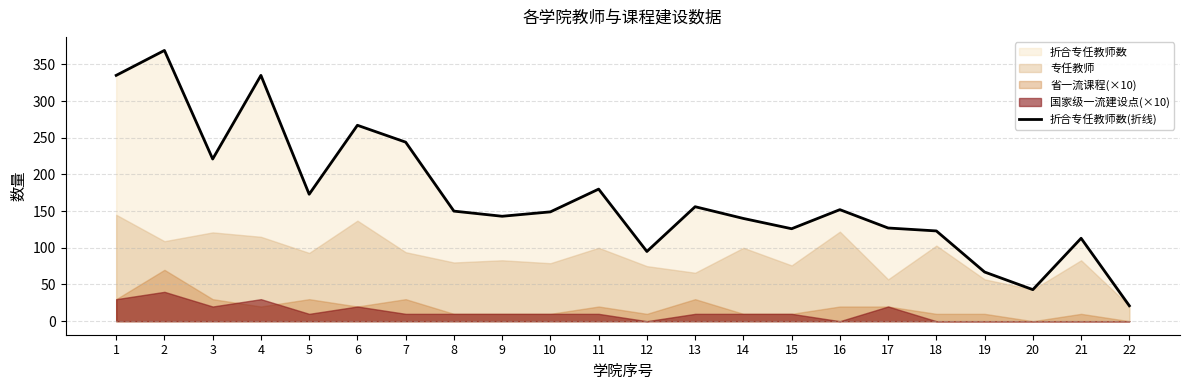

How many interior local peaks (higher than both neighbors) does the data have?

7